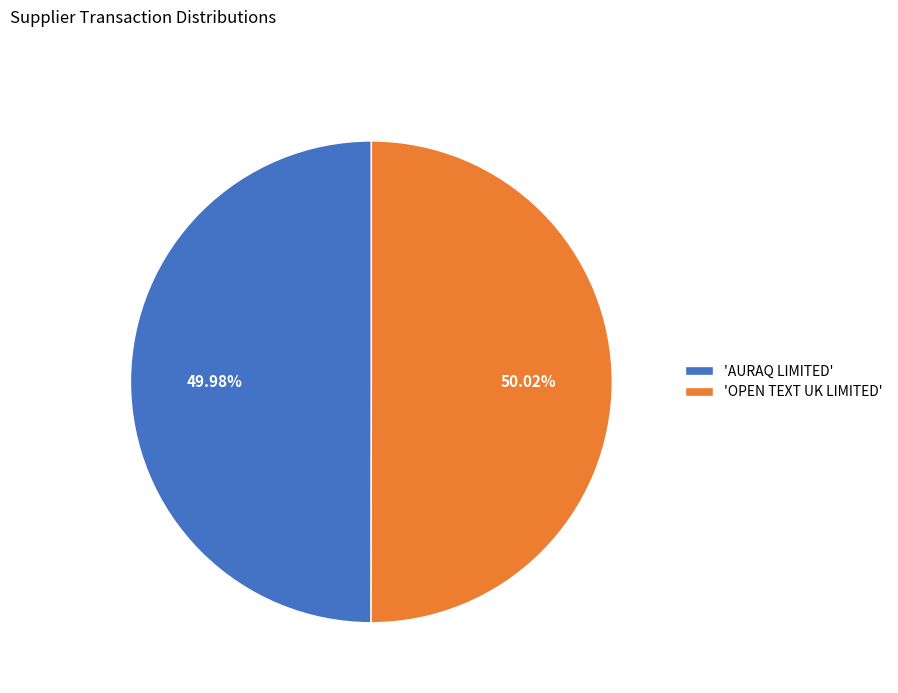

Approximately how many times larger is the value at 'OPEN TEXT UK LIMITED' compared to 'AURAQ LIMITED'?

1.0